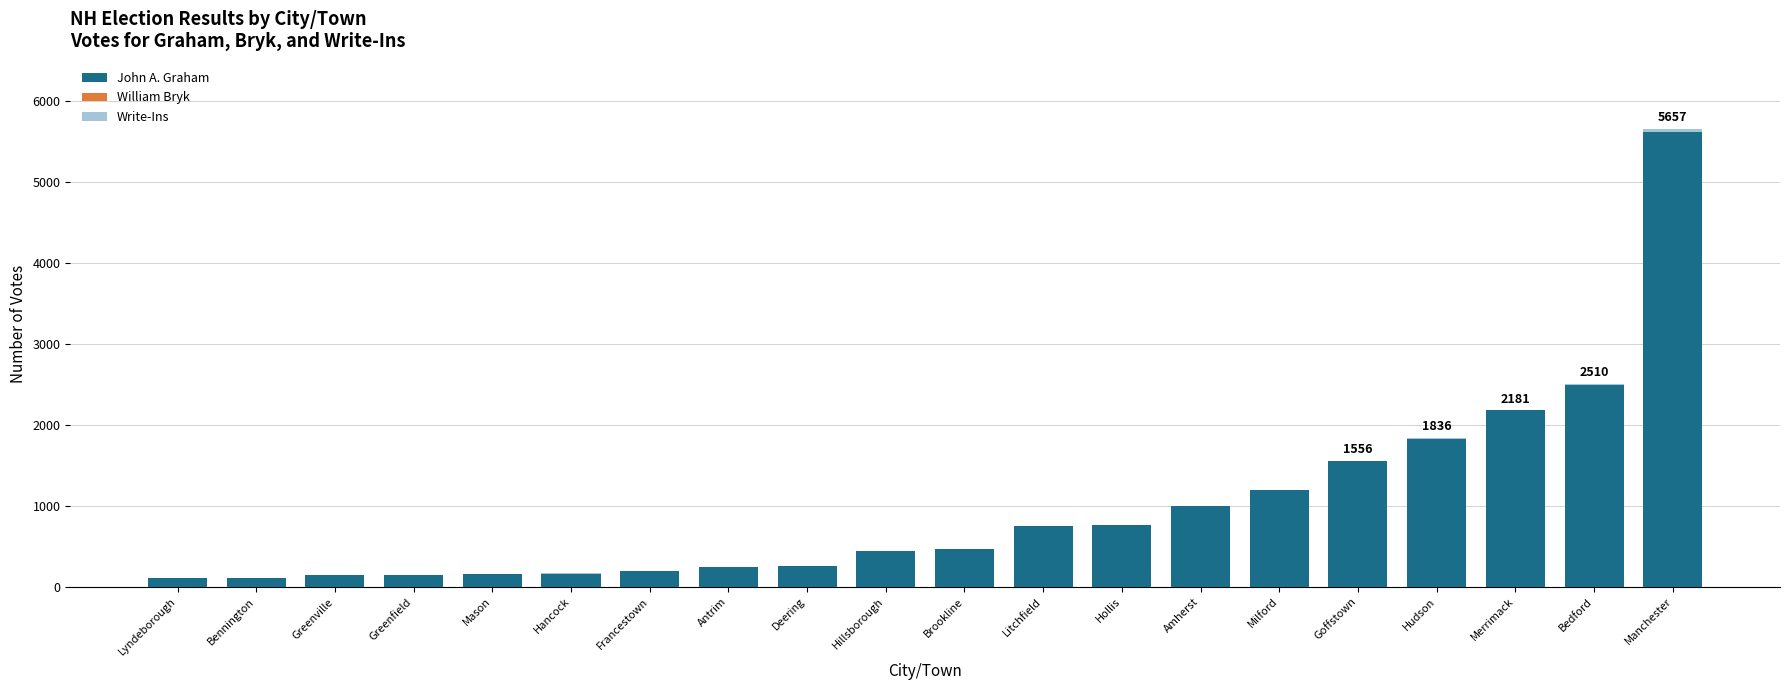

At which label does John A. Graham reach its peak?

Manchester